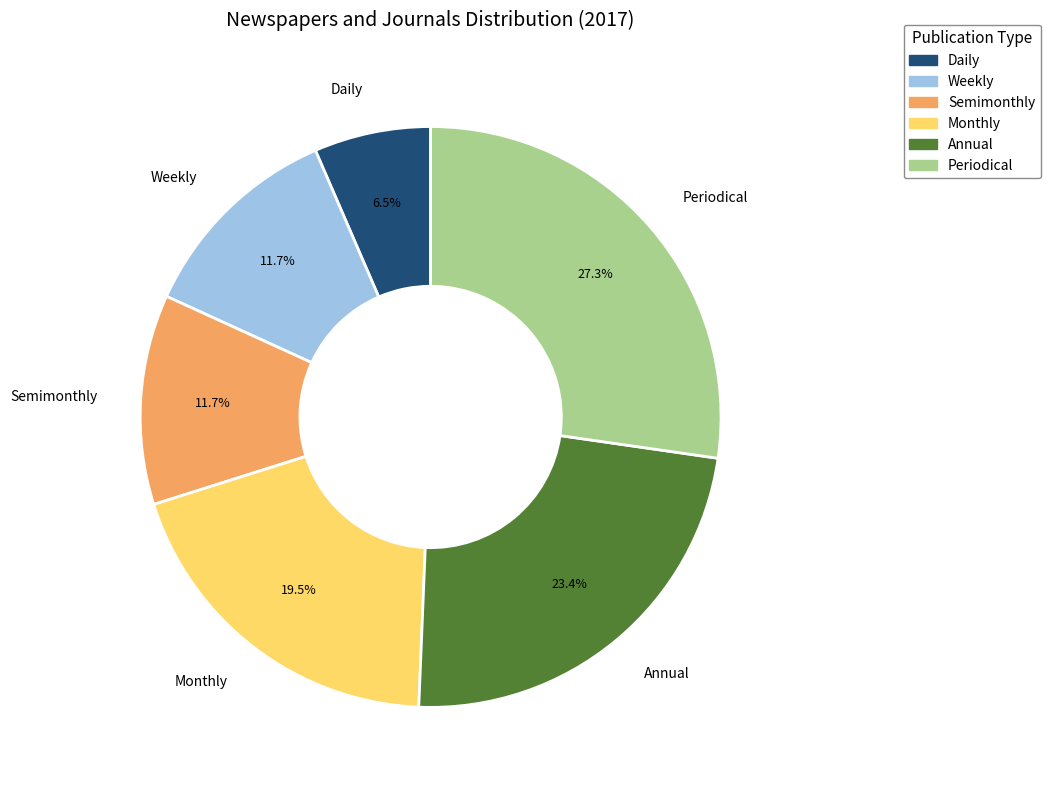

Is it true that Monthly is 9% of the pie?

False